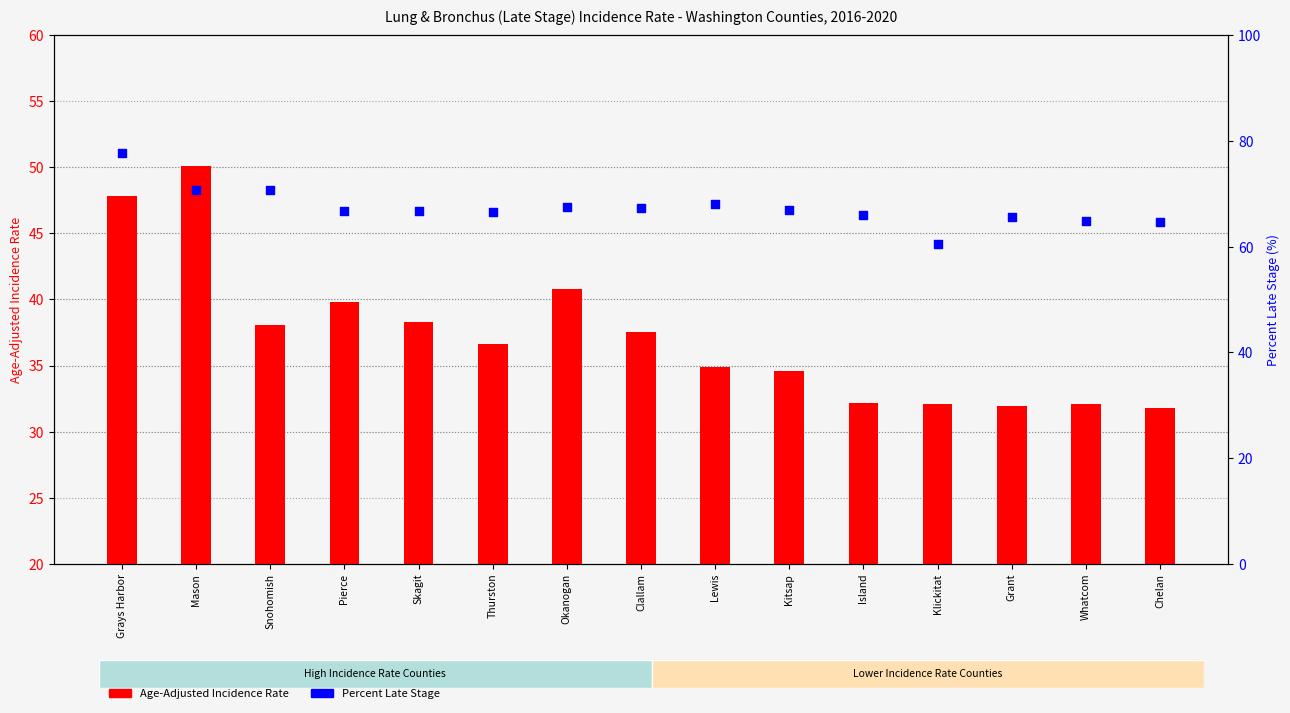

Which series reaches the minimum Y coordinate?

Age-Adjusted Incidence Rate